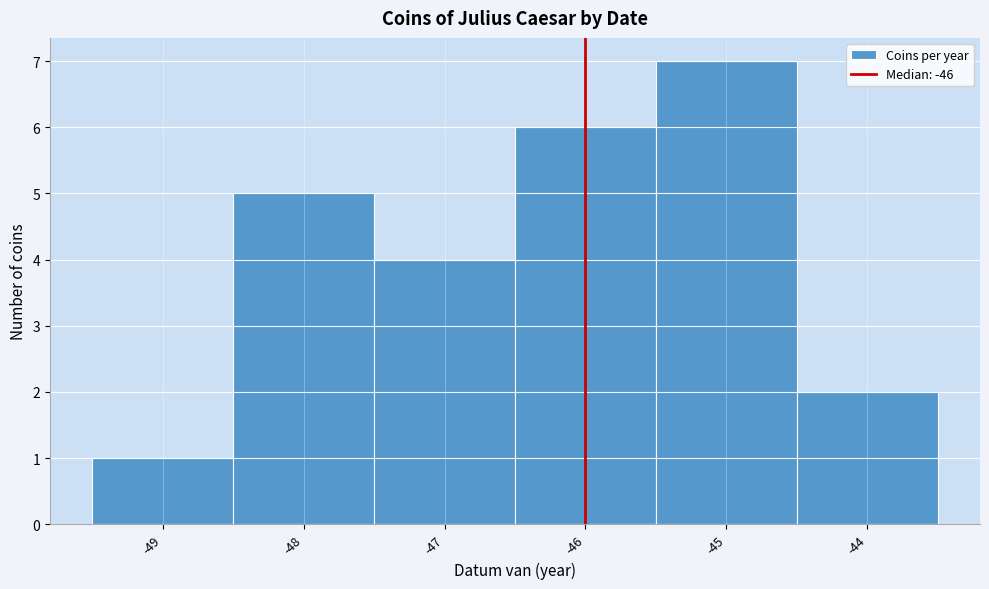

Reading left to right, transcribe this chart: for each bar, give the range it covers on the x-axis and its height. The values are not printed on the chart, so give them approximately, as read against the axis.

-49.5 to -48.5: 1
-48.5 to -47.5: 5
-47.5 to -46.5: 4
-46.5 to -45.5: 6
-45.5 to -44.5: 7
-44.5 to -43.5: 2